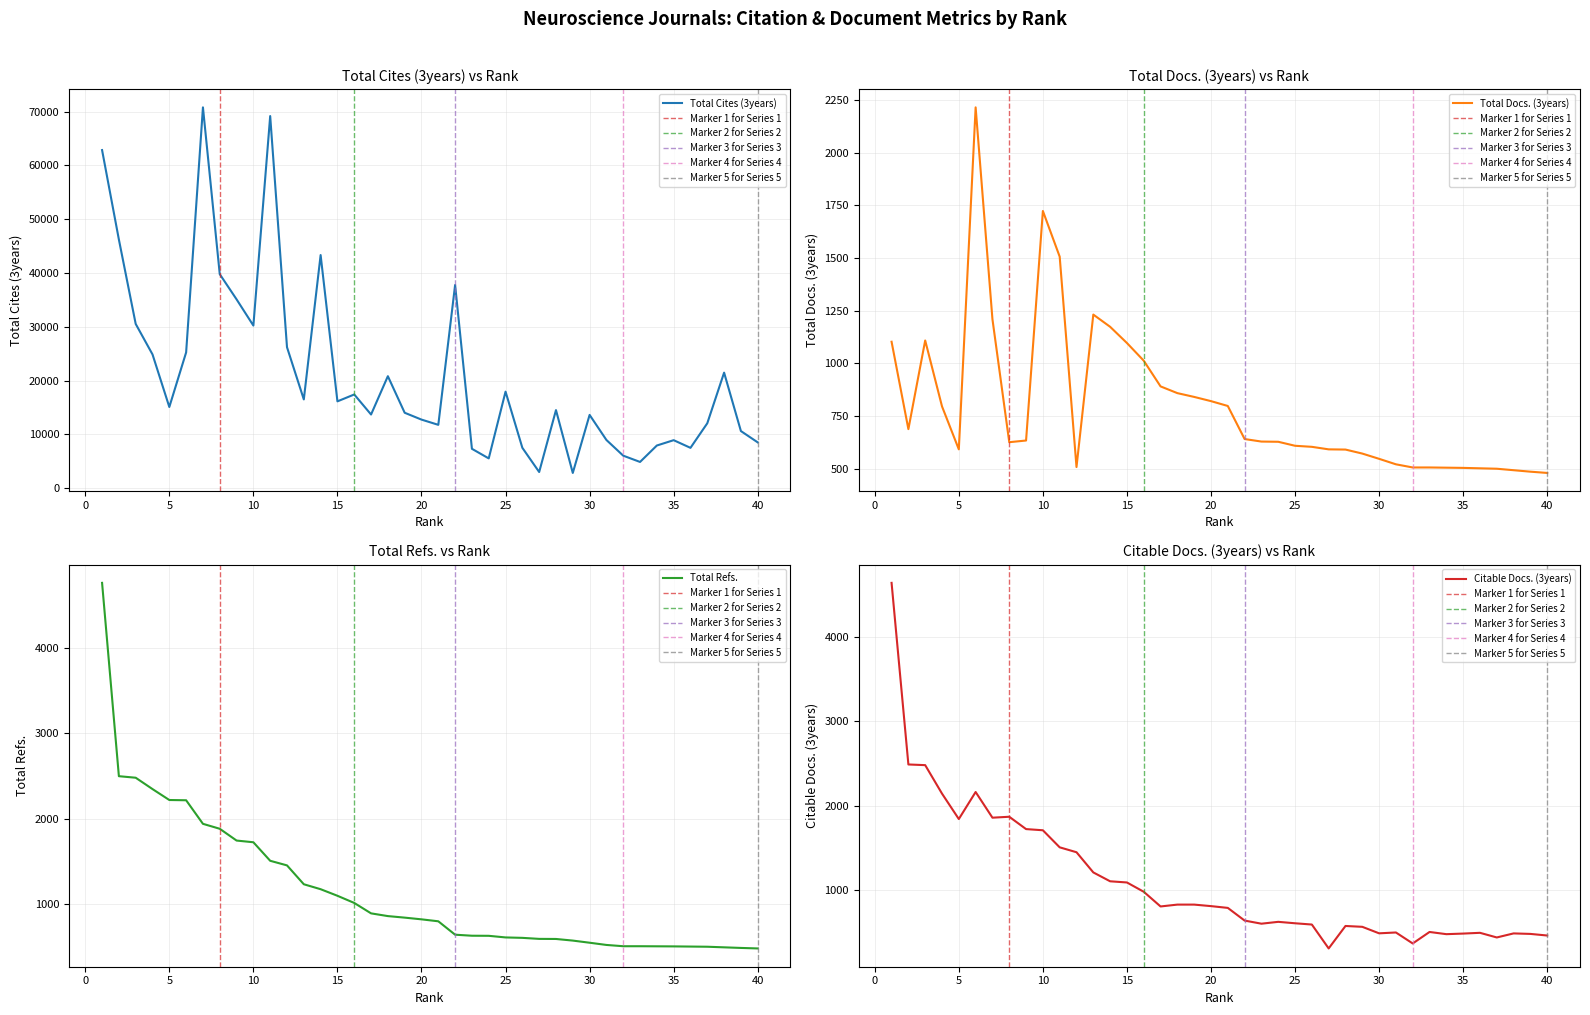

What are all the series names shown in the legend?

Total Cites (3years), Total Docs. (3years), Total Refs., Citable Docs. (3years)